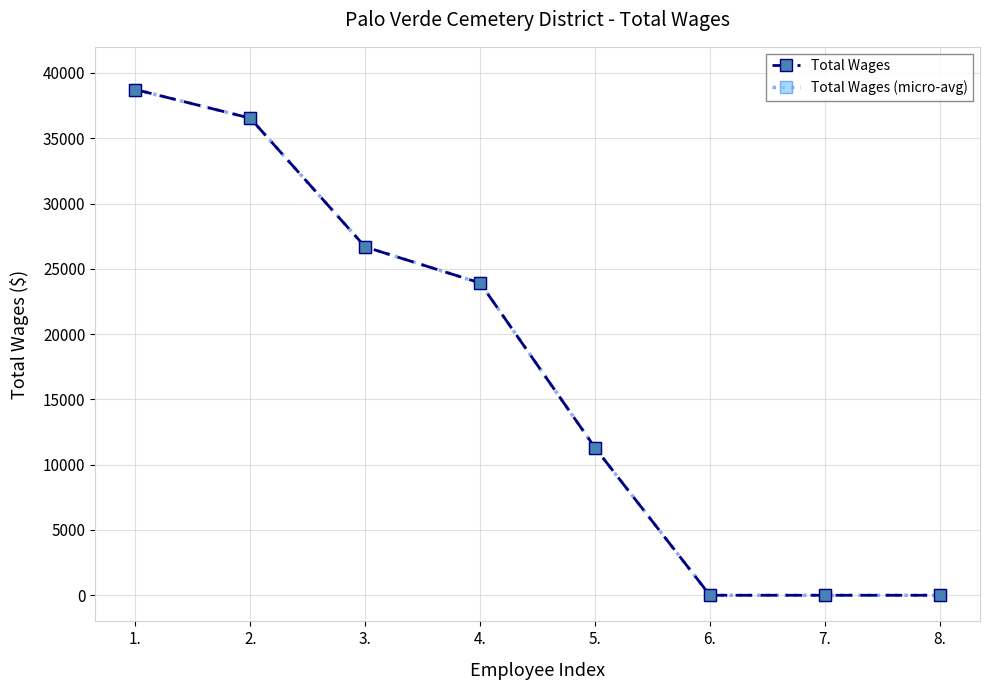

What is the label of the 8th point from the left?

8.